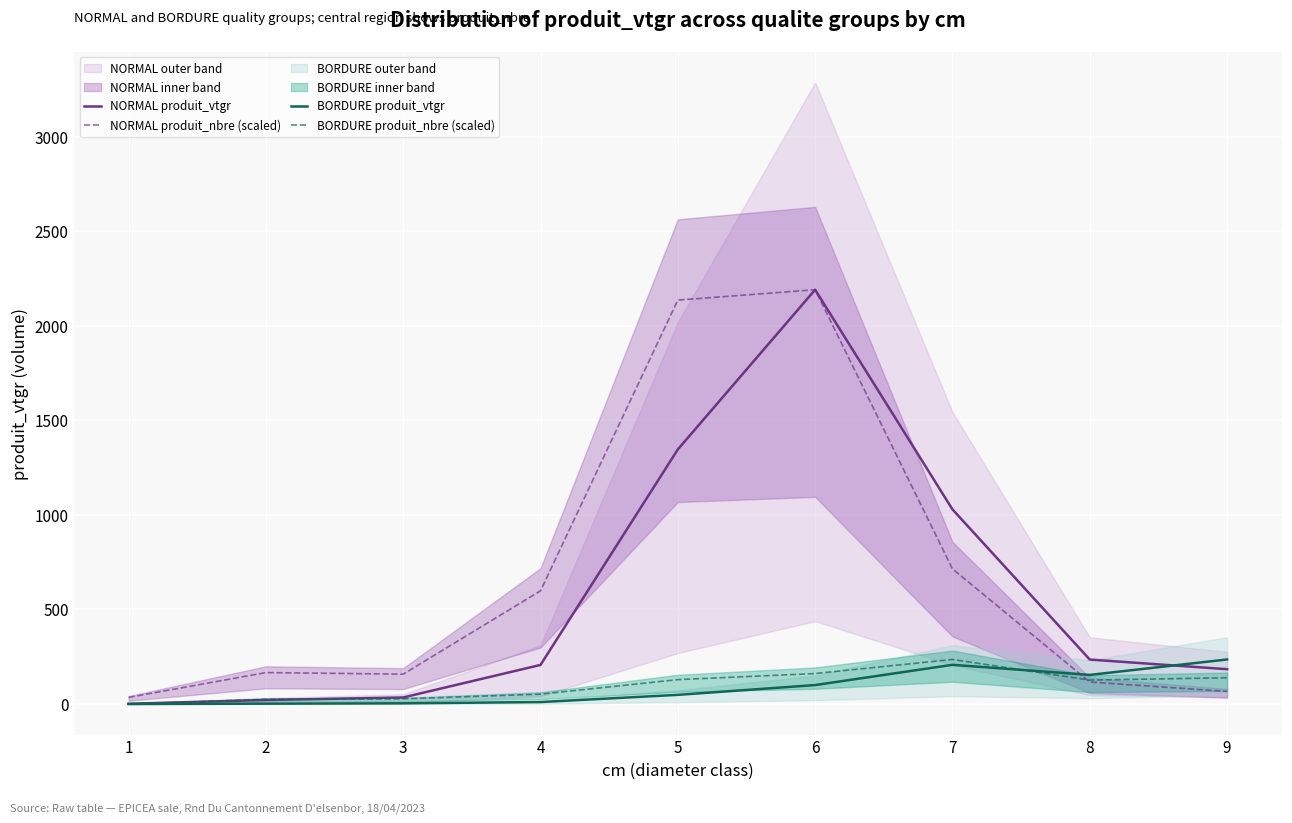

The value of BORDURE produit_vtgr at 5 is 48.4. True or false?

True